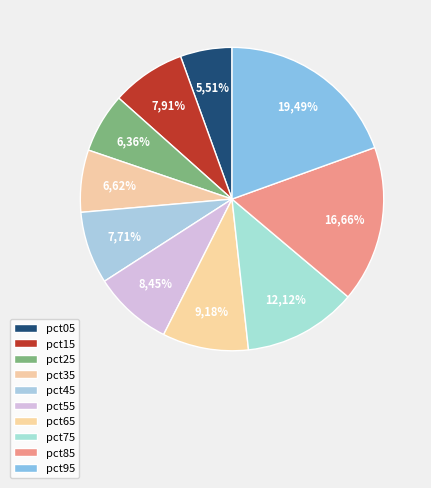

What percentage is the pct25 slice, to the nearest percent?

6%